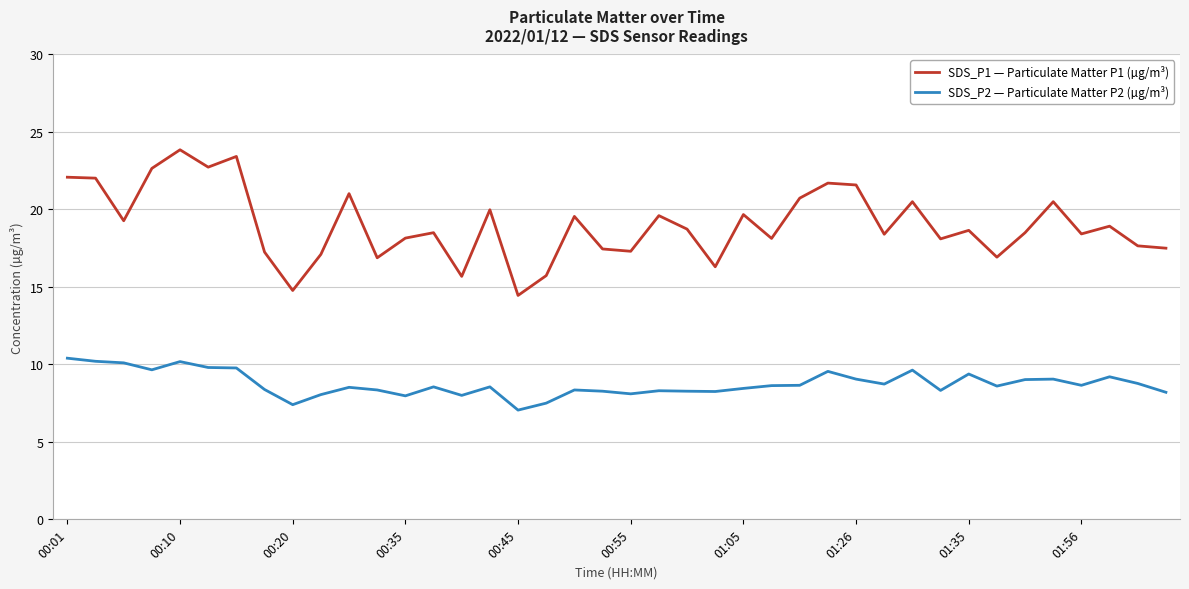

What are all the series names shown in the legend?

SDS_P1 — Particulate Matter P1 (µg/m³), SDS_P2 — Particulate Matter P2 (µg/m³)